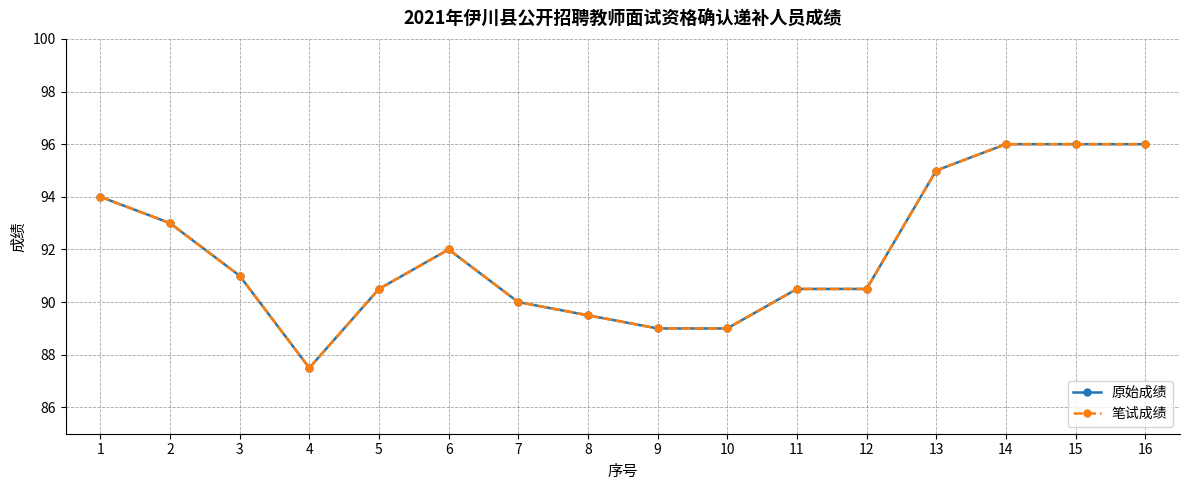

Does the chart have visible grid lines?

Yes